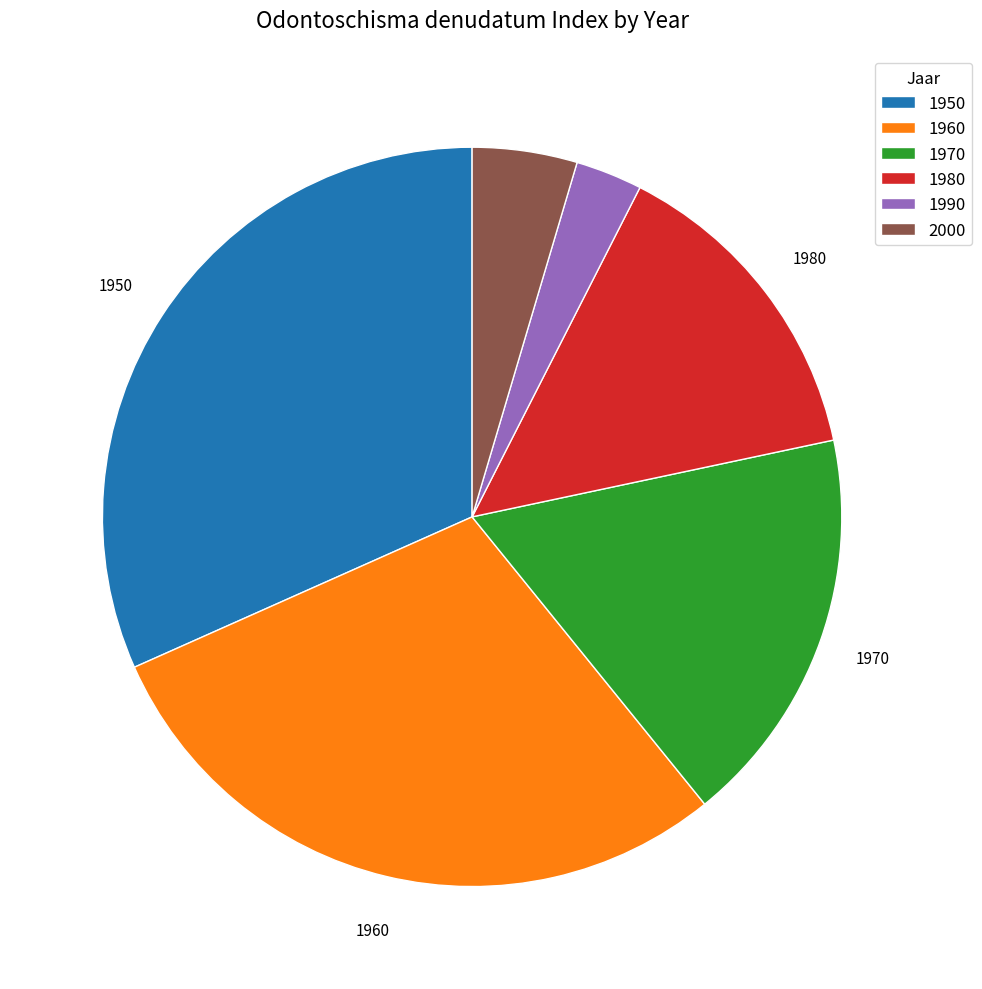

Does 1990 represent more than half of the total?

No